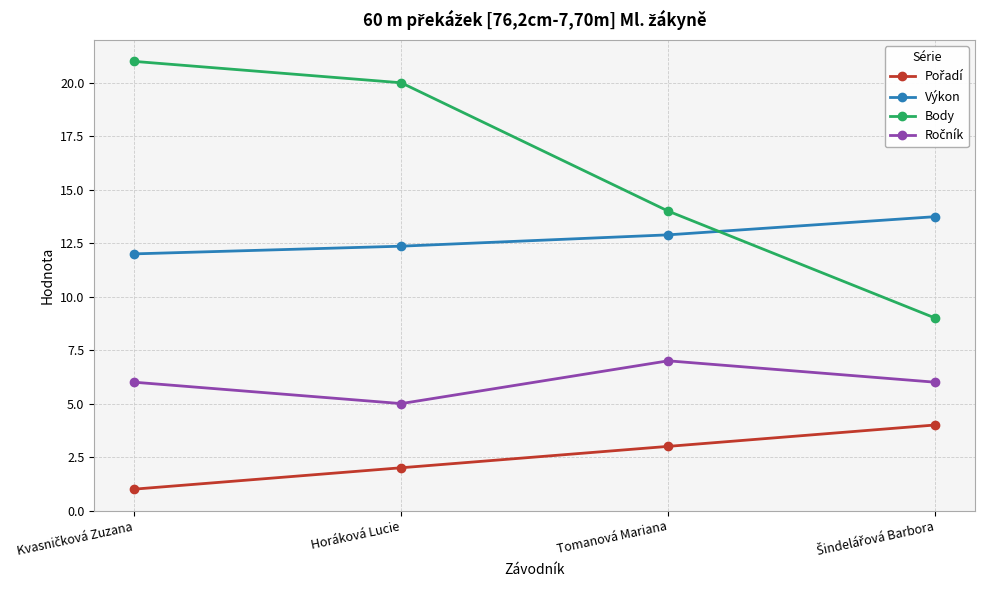

At which label is Body closest to 15?

Tomanová Mariana